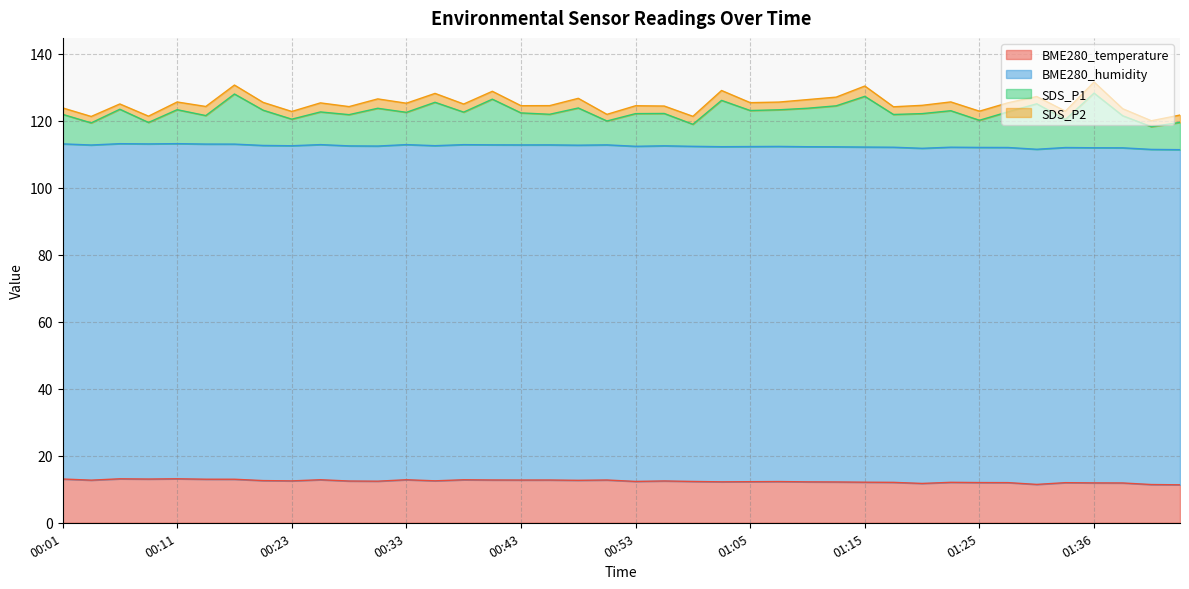

The SDS_P1 series shows 159.2 at 00:50. True or false?

False